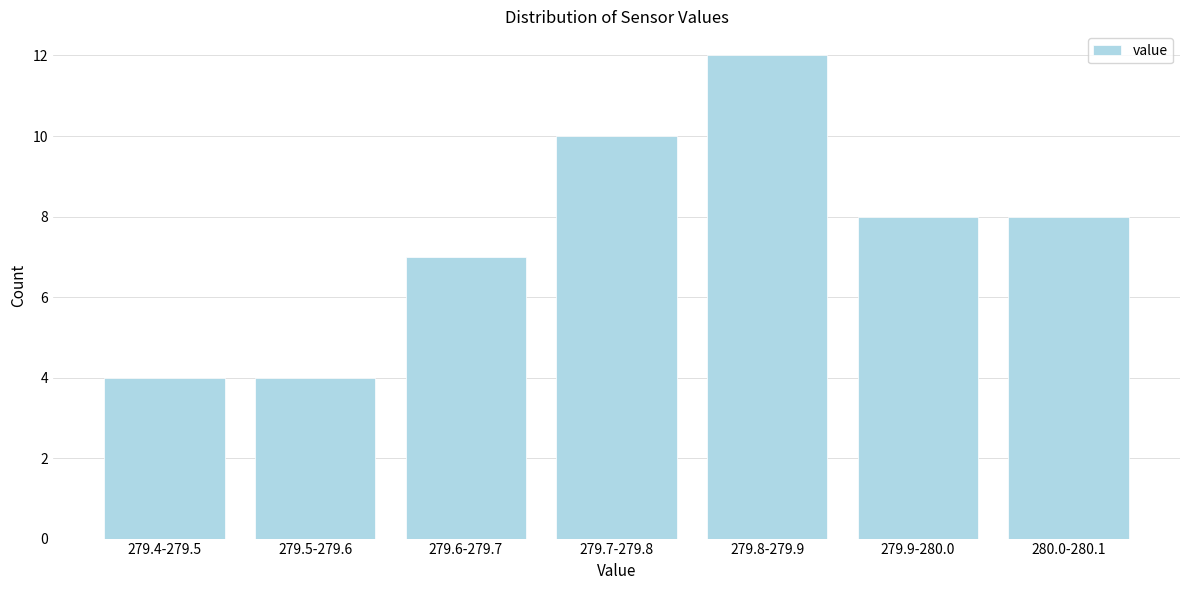

Reading left to right, extract all data points from this chart.

4	4	7	10	12	8	8